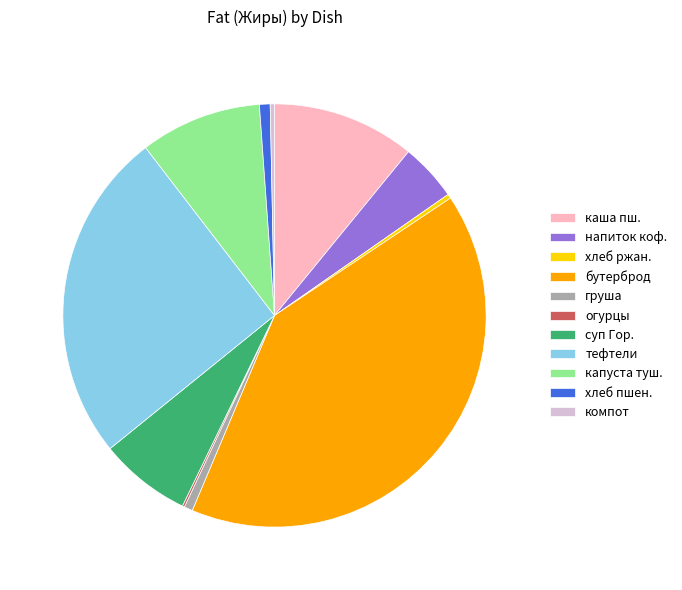

Combined, do груша and капуста туш. account for over 50%?

No